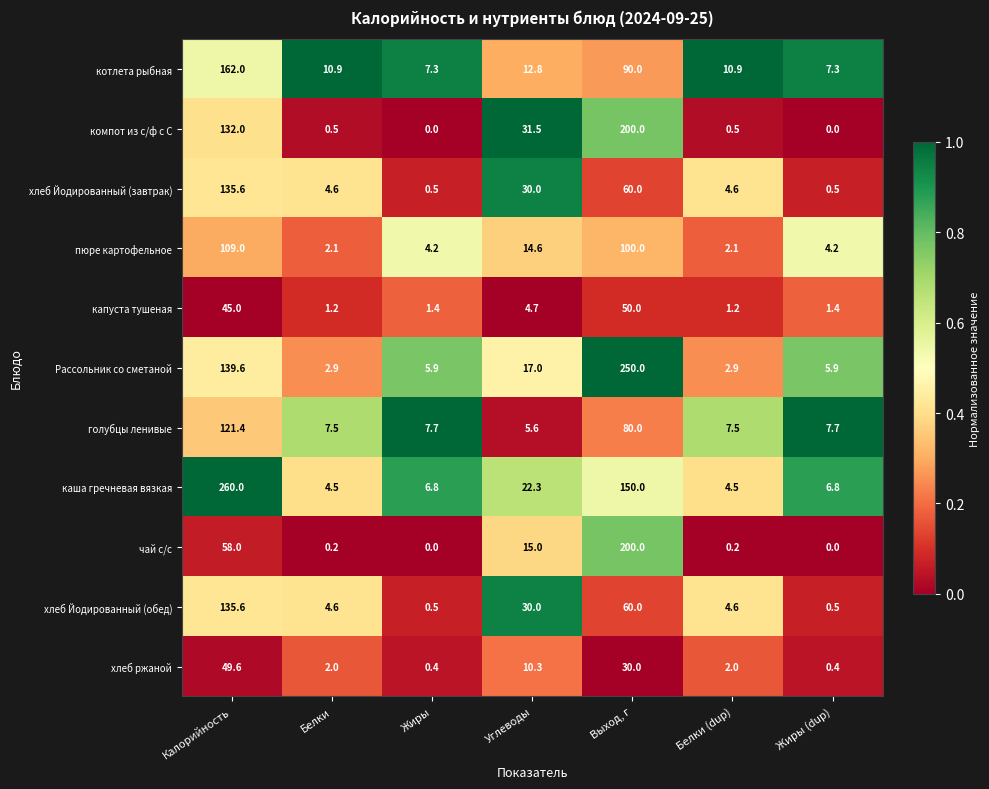

At which label is каша гречневая вязкая closest to 132?

Выход, г